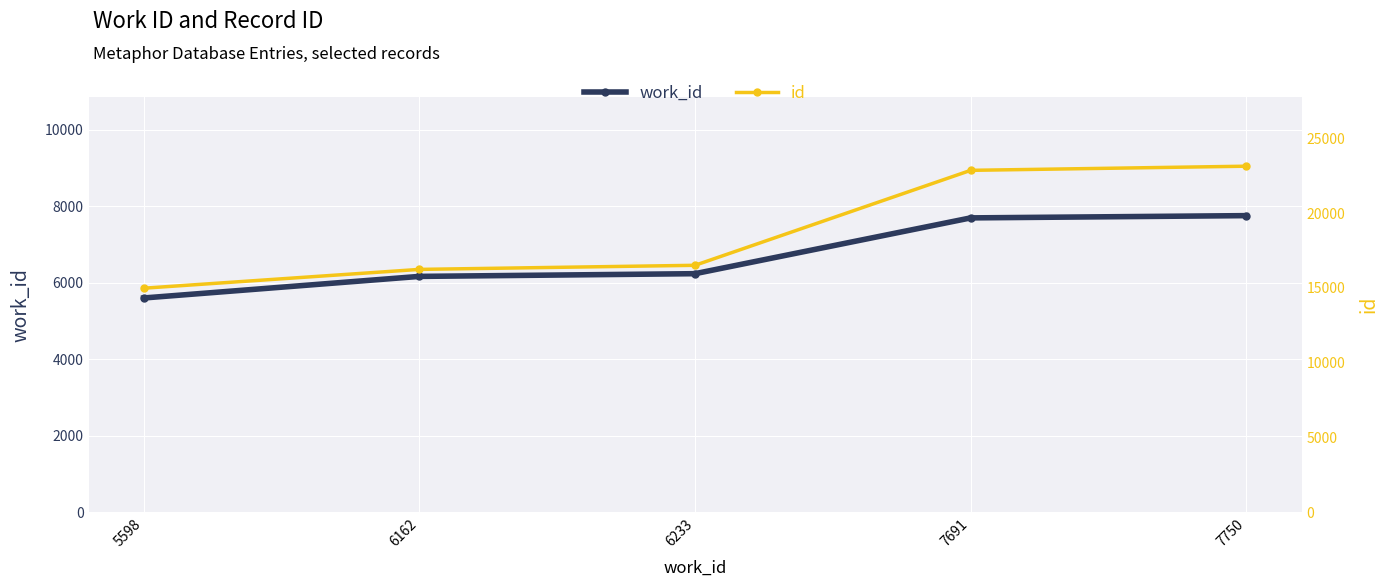

True or false: id and work_id cross at least once.

False